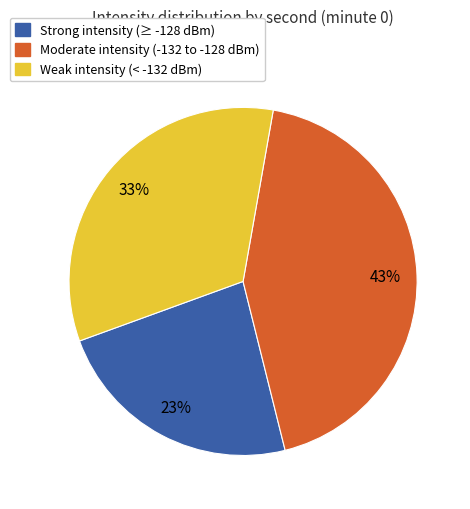

True or false: Weak intensity (< -132 dBm) accounts for 21% of the total.

False